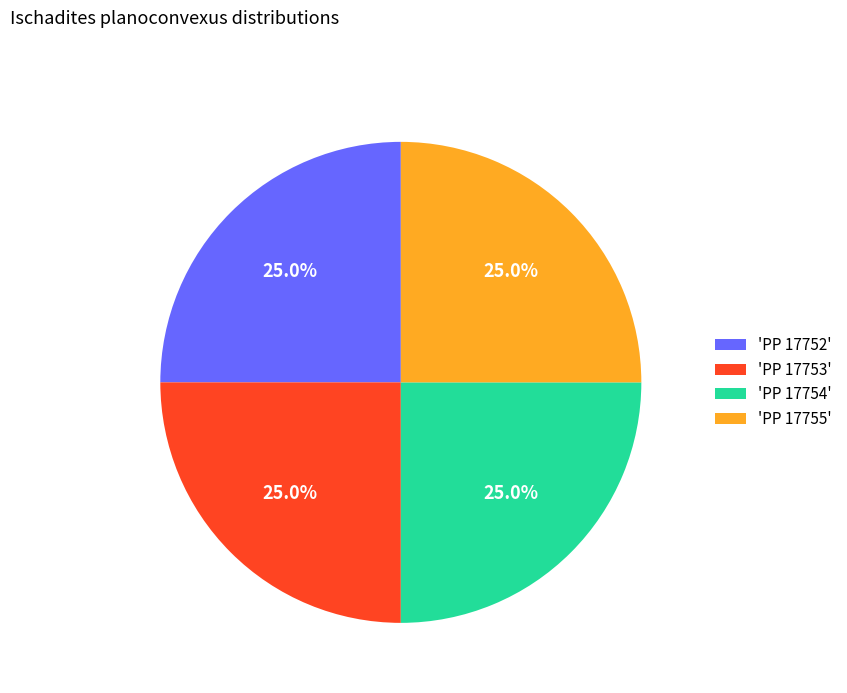

What percentage do 'PP 17753' and 'PP 17752' together represent?

50.0%